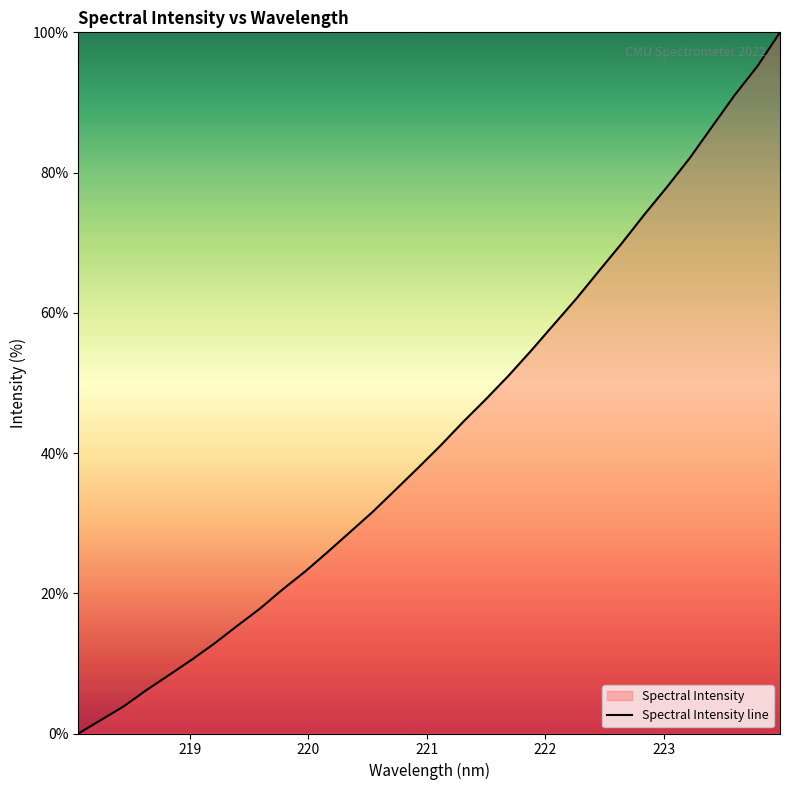

What is the greatest value displayed?

100.0